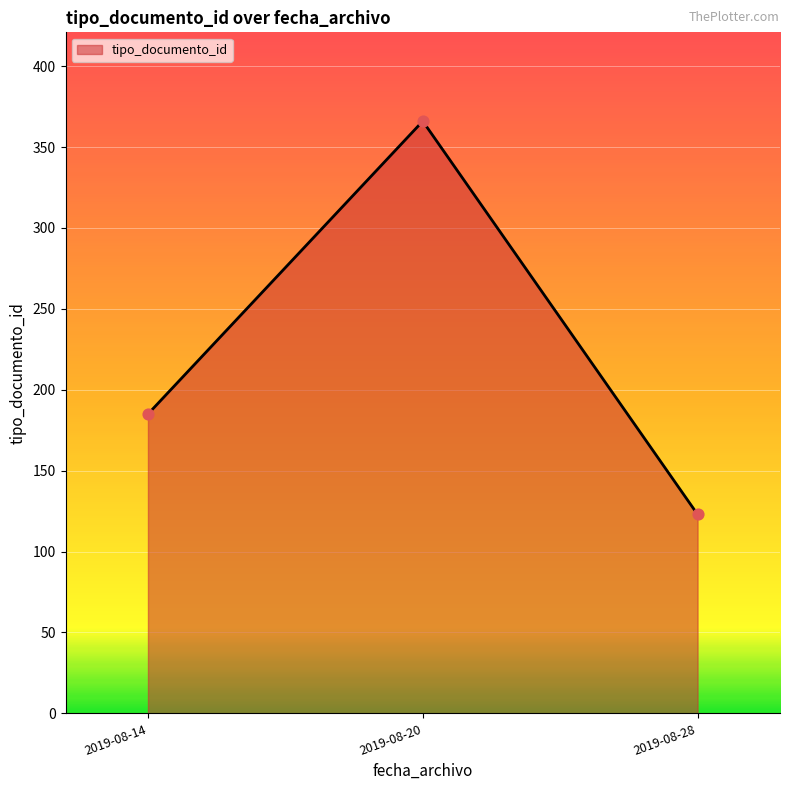

What is the change in value from 2019-08-14 to 2019-08-28?

-62